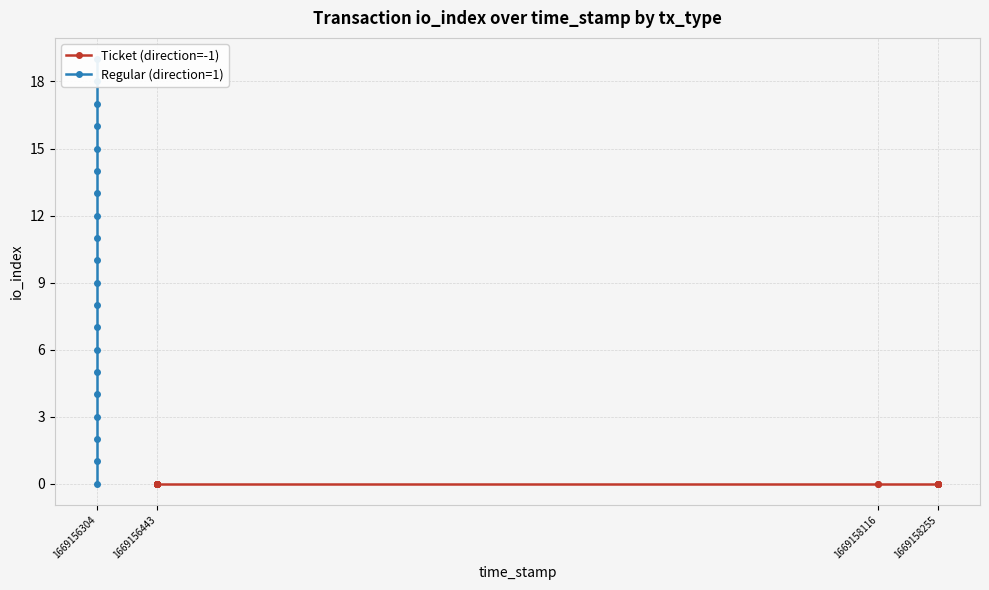

Where does the Regular (direction=1) series first go above 10?

1669156304